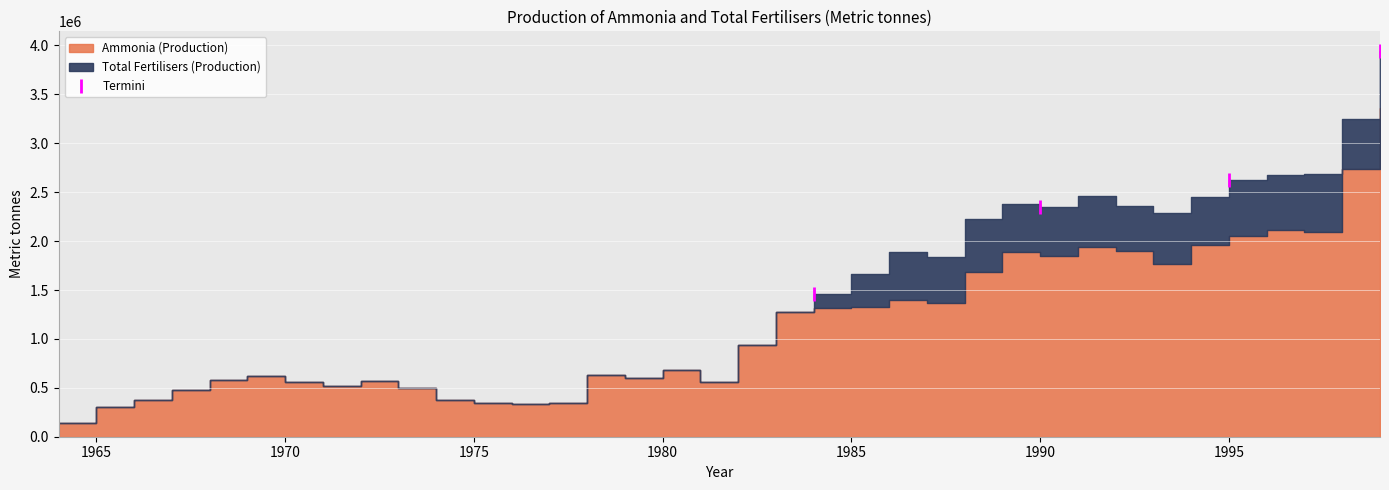

What is the difference between the maximum and minimum values?

2488949